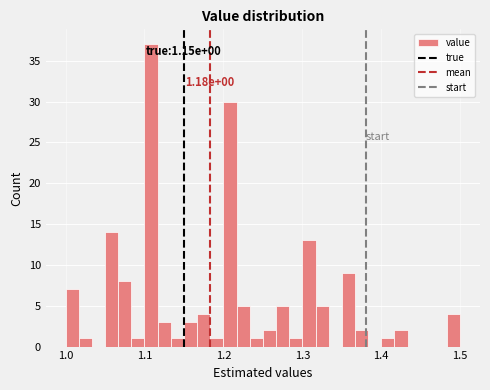

Read against the x-axis, roughly where is the centre of the tallest bar?

1.11